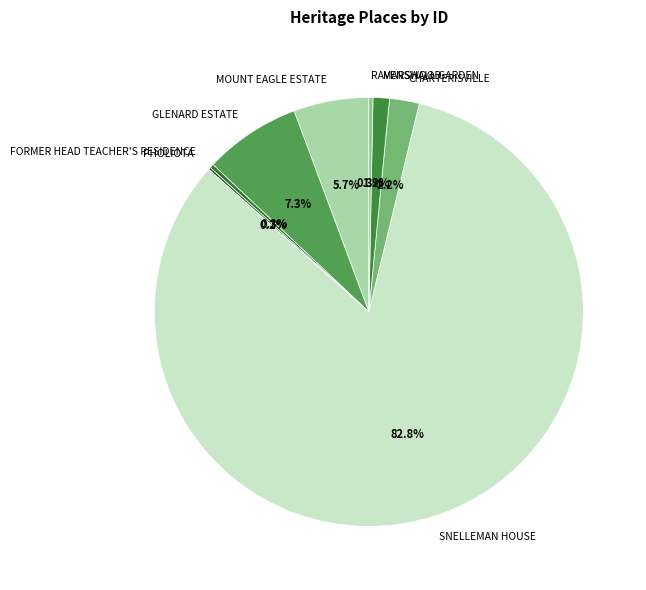

True or false: CHARTERISVILLE accounts for 2% of the total.

True